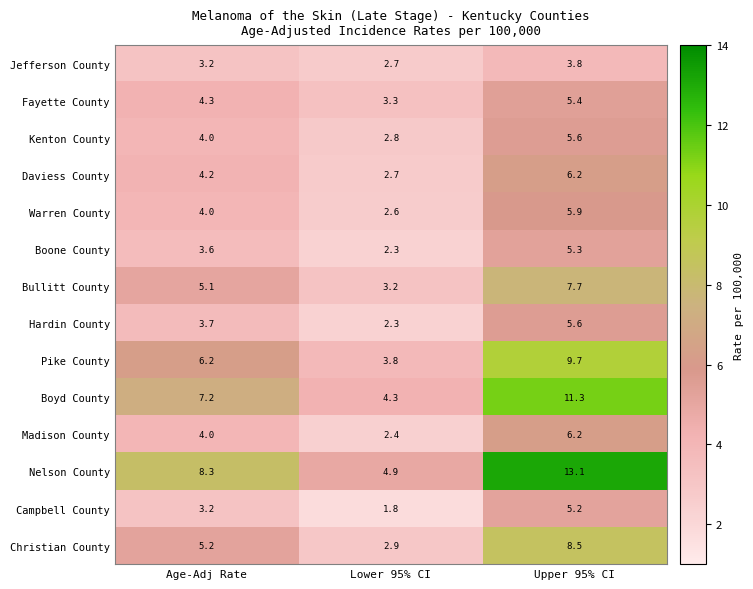

Rank the categories by Madison County value from lowest to highest.

Lower 95% CI, Age-Adj Rate, Upper 95% CI